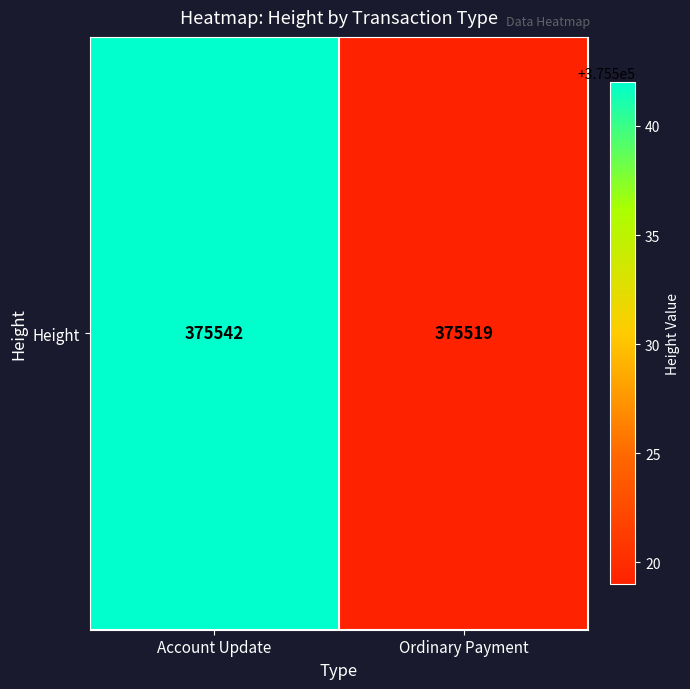

List the labels in order of value, largest first.

Account Update, Ordinary Payment